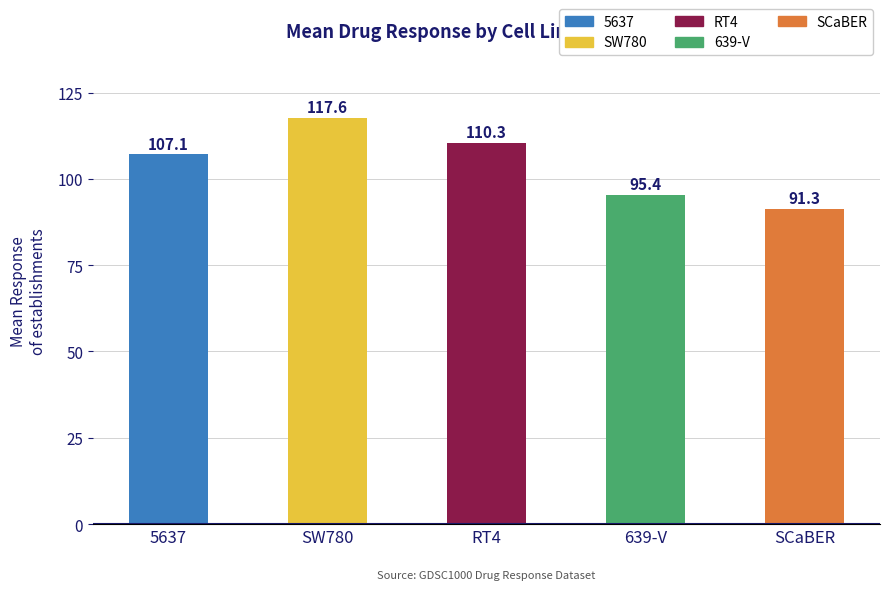

The chart shows a value of 107.1 at 5637. True or false?

True